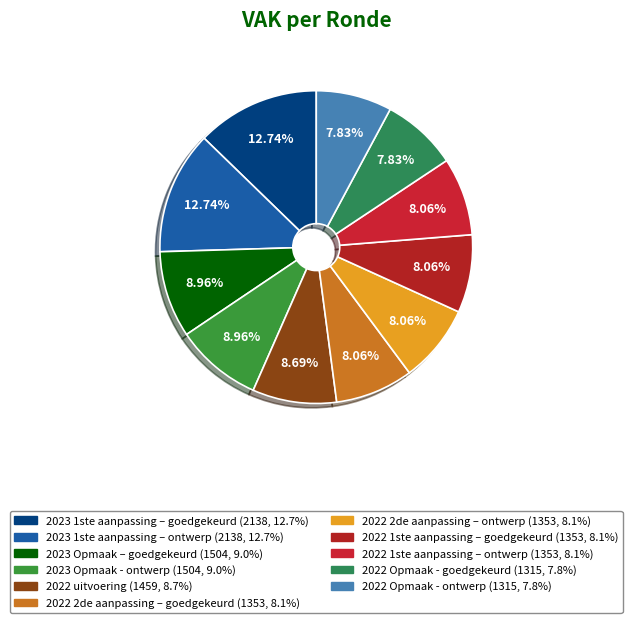

Do 2022 1ste aanpassing – goedgekeurd and 2023 Opmaak - ontwerp together represent more than half of the pie?

No